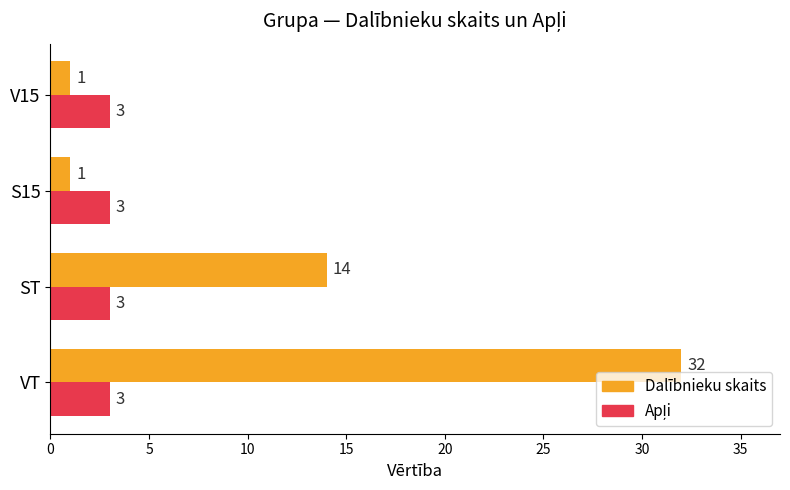

At which label is Dalībnieku skaits closest to 16?

ST